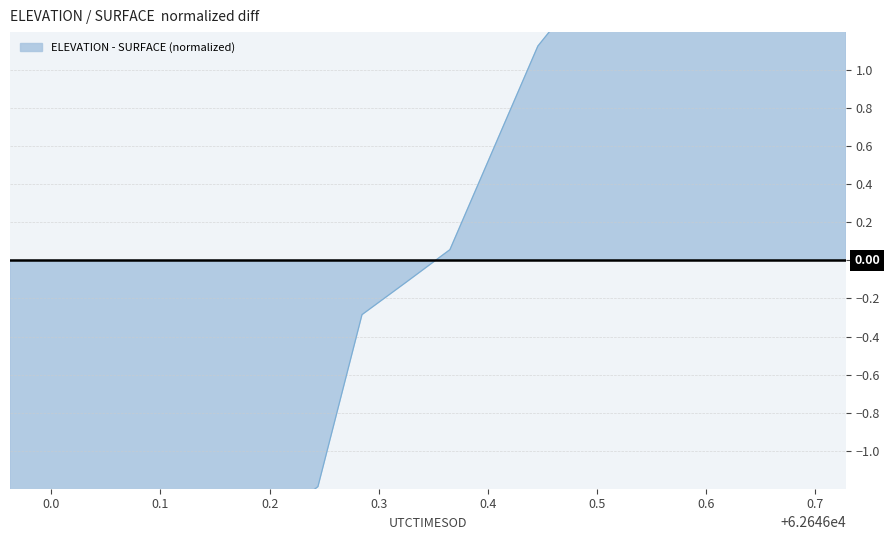

Is it true that the value at 0.7 is -0.2?

False